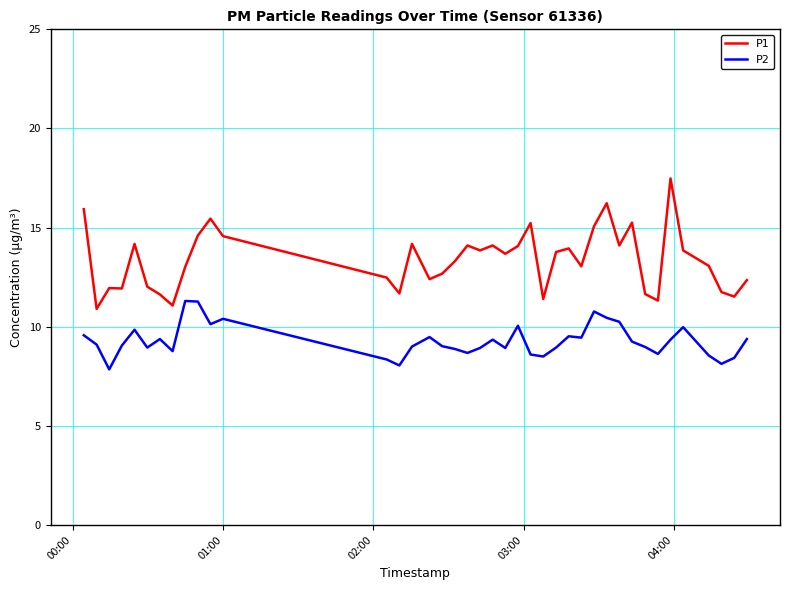

Which series has the largest total across all categories?

P1